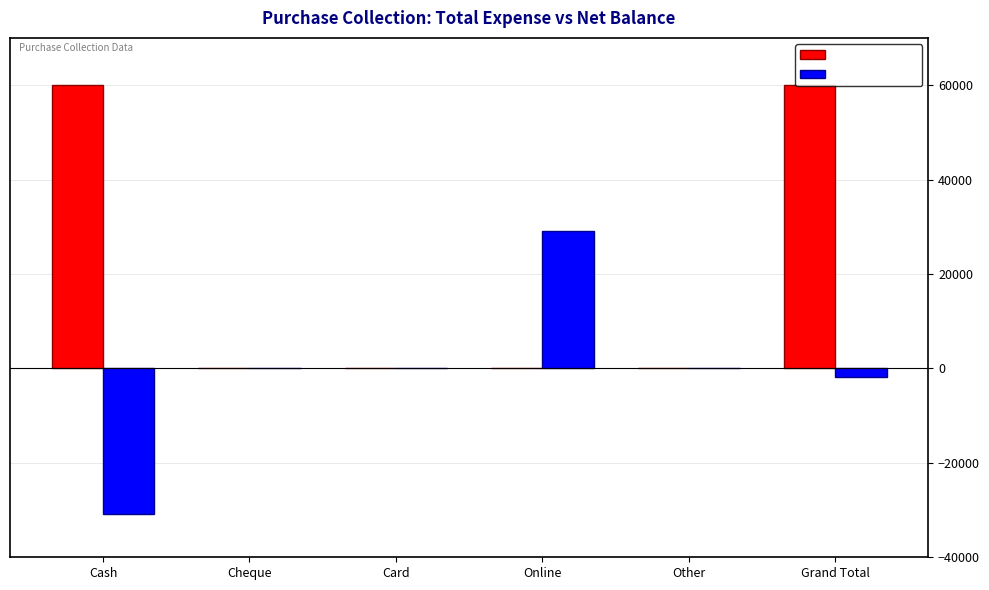

What is the sum of all Net Balance values?

-3816